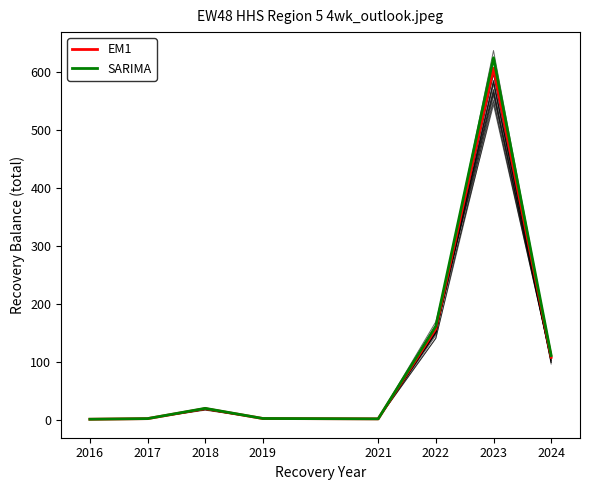

Is the value of EM1 at 2022 greater than the value of SARIMA at 2019?

Yes